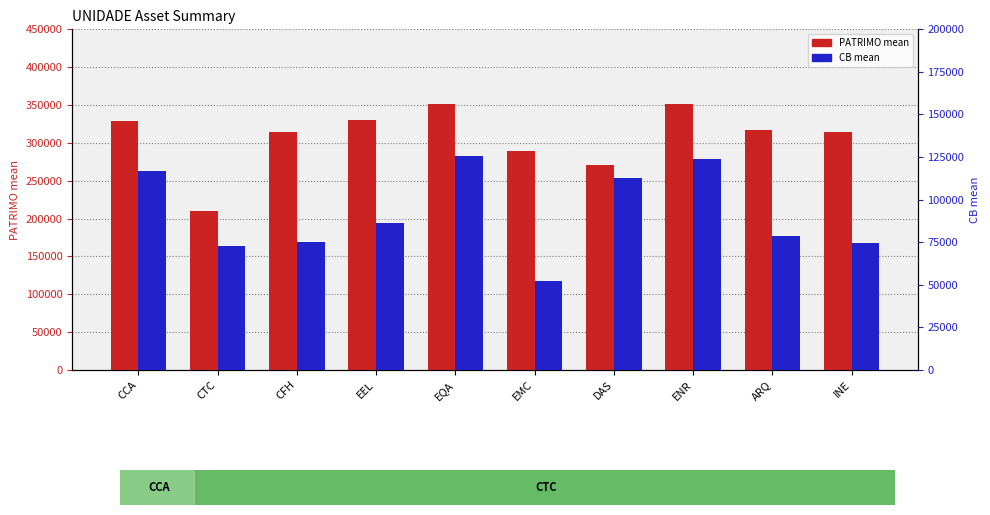

What is the label of the 10th bar from the right?

CCA